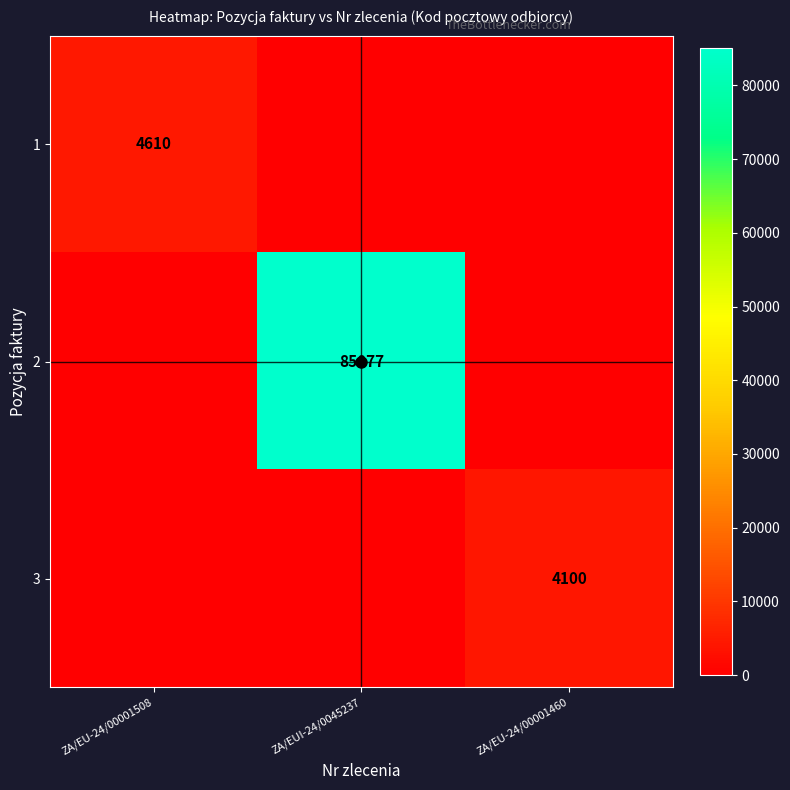

Is it true that 3 equals -1934 at ZA/EU-24/00001508?

False